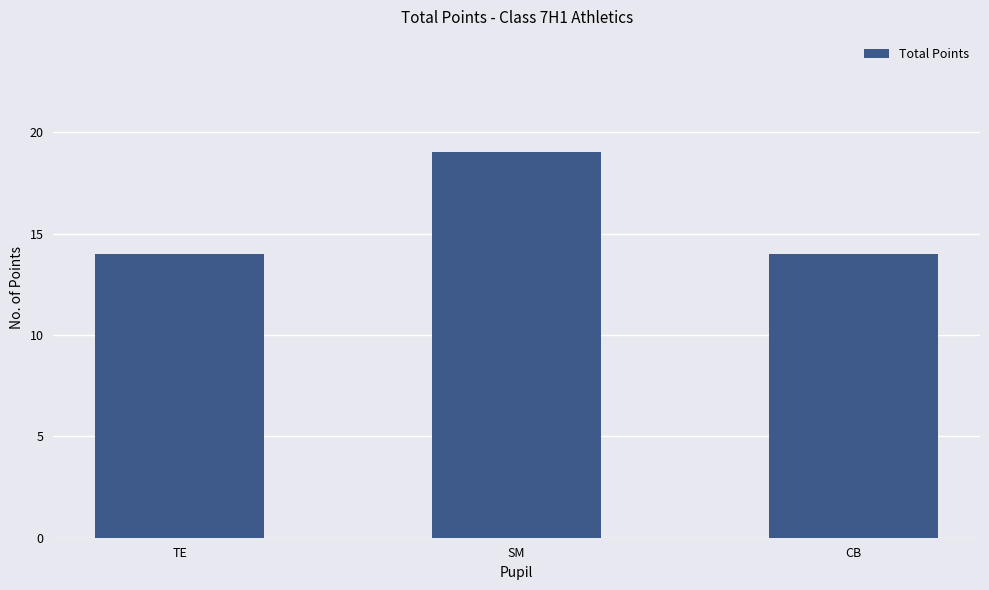

What is the change in value from SM to CB?

-5